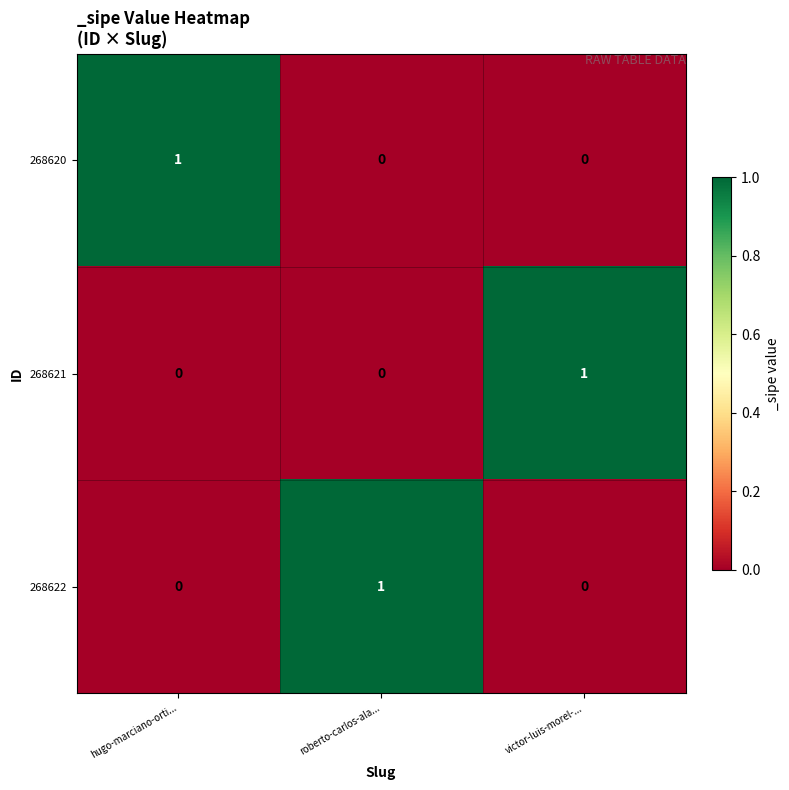

How many 268622 values are between 0 and 1?

3